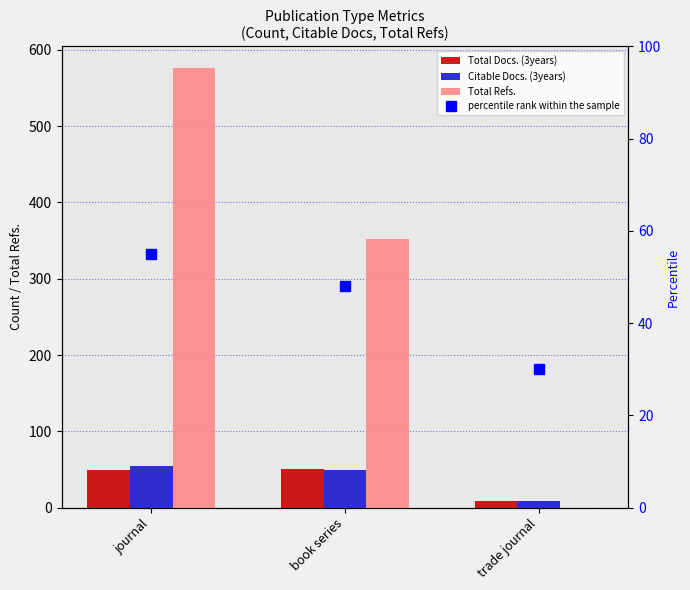

Reading right to left, extract all data points from this chart.

Total Docs. (3years): trade journal=9	book series=51	journal=50
Citable Docs. (3years): trade journal=9	book series=50	journal=55
Total Refs.: trade journal=0	book series=352	journal=576
percentile rank within the sample: trade journal=30	book series=48	journal=55